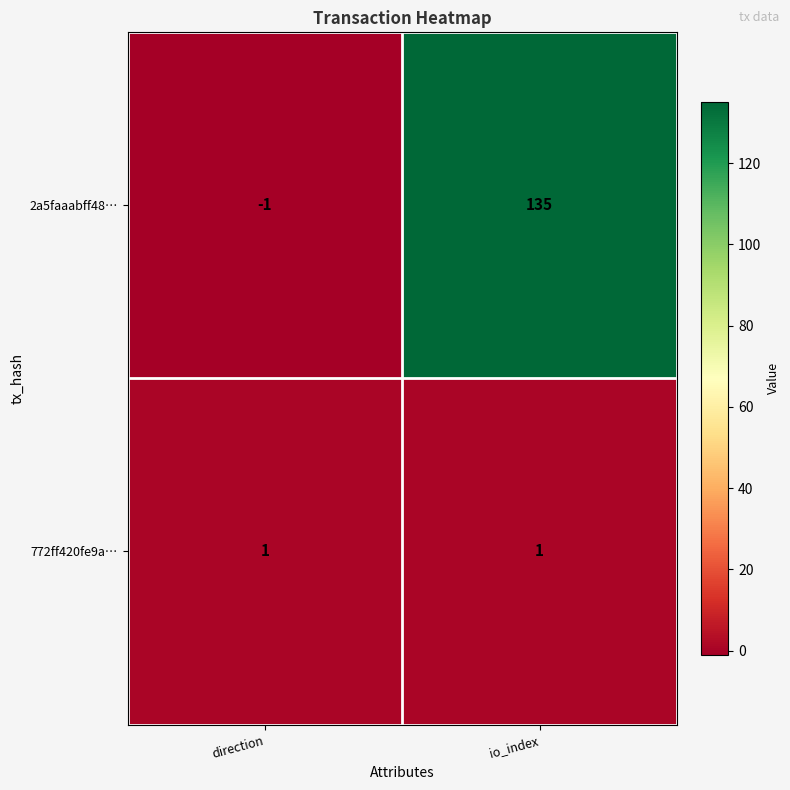

How many categories are shown in the chart?

2